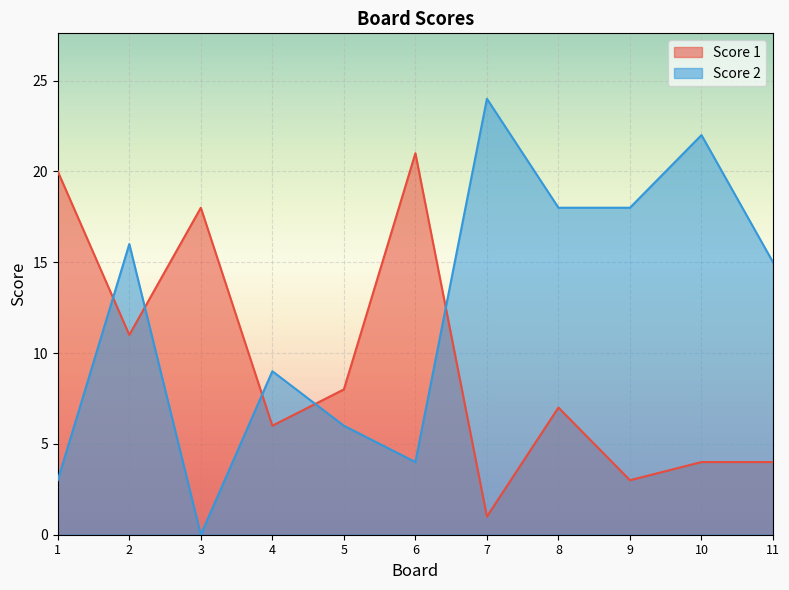

What is the value of the Score 2 point at the 9th from the left?

18